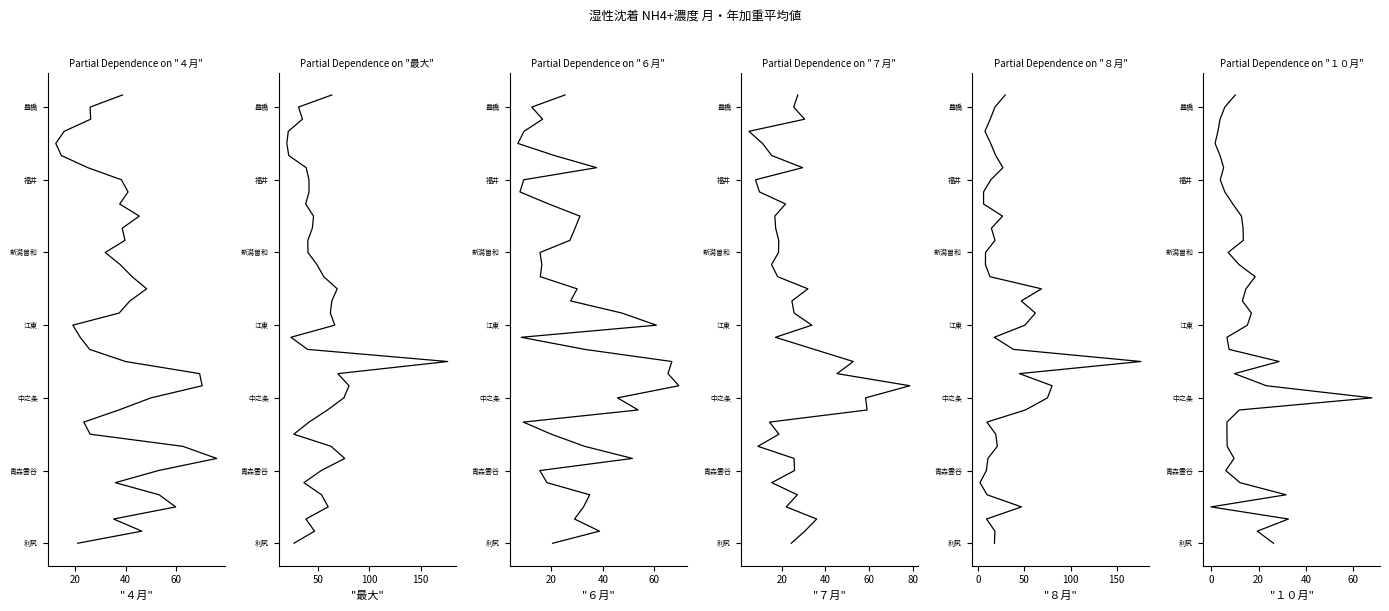

True or false: ８月 has a value of 7 at 14.

False